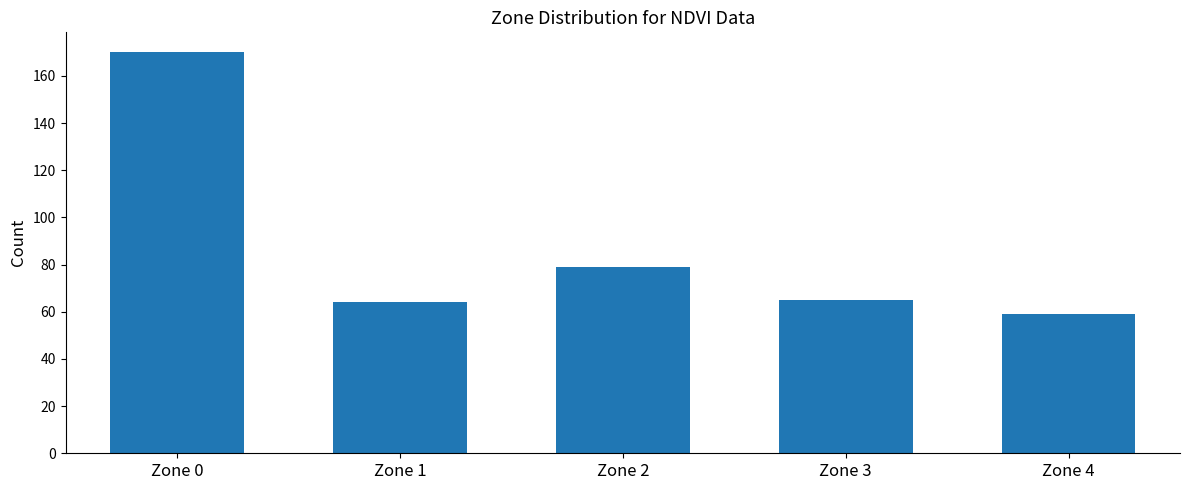

Between Zone 1 and Zone 4, which is larger?

Zone 1